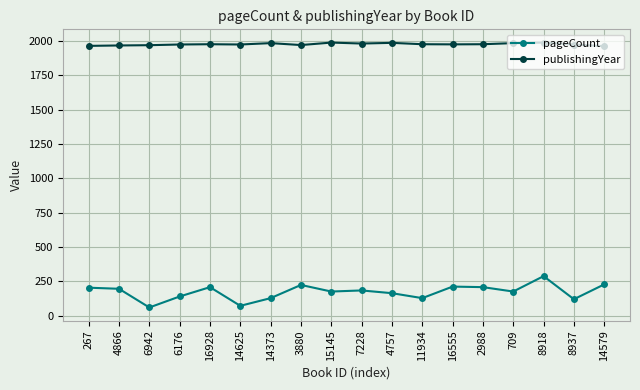

In publishingYear, how many points are higher than both neighbors (excluding endpoints)?

5